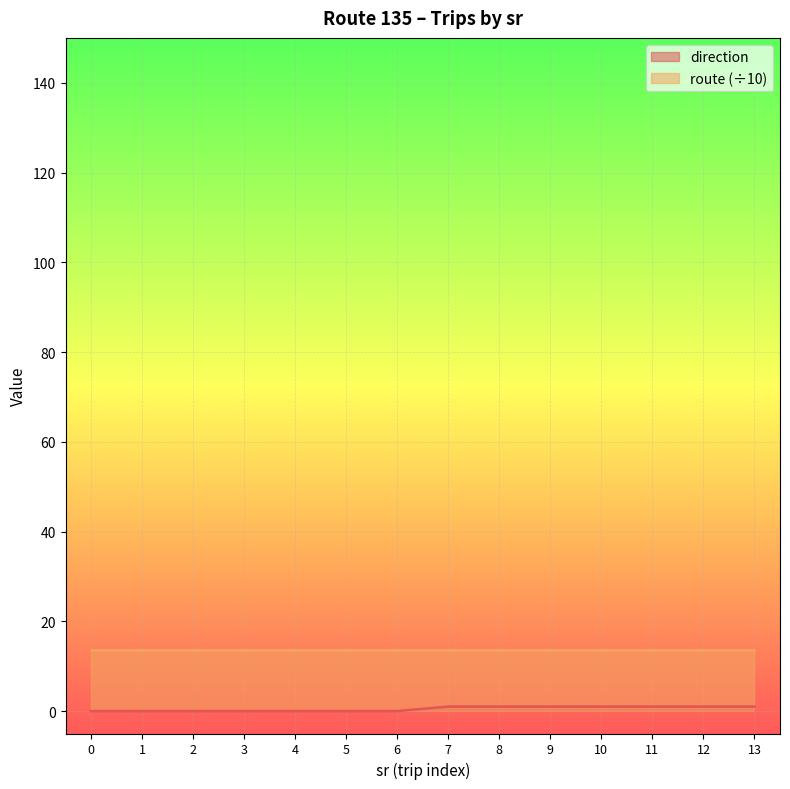

List the labels in order of value, largest first.

7, 8, 9, 10, 11, 12, 13, 0, 1, 2, 3, 4, 5, 6